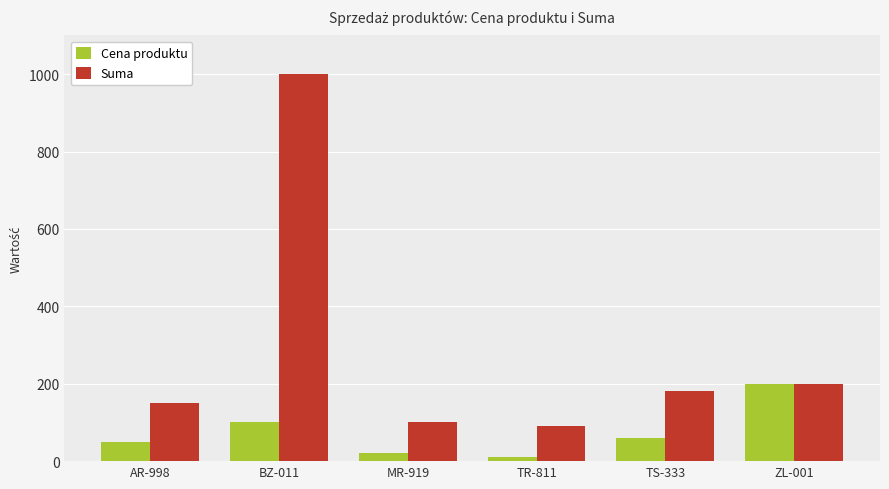

How many data points in Cena produktu are less than 60?

3